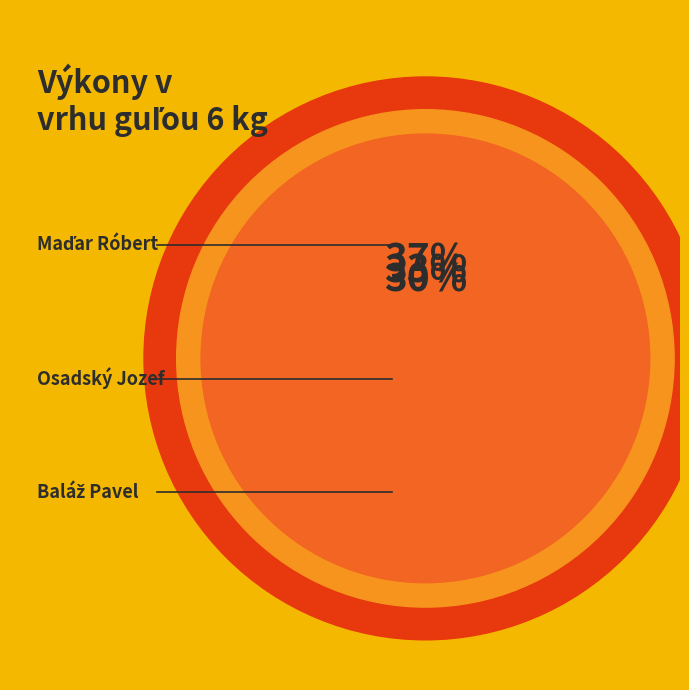

To the nearest percent, what portion does Osadský Jozef represent?

33%